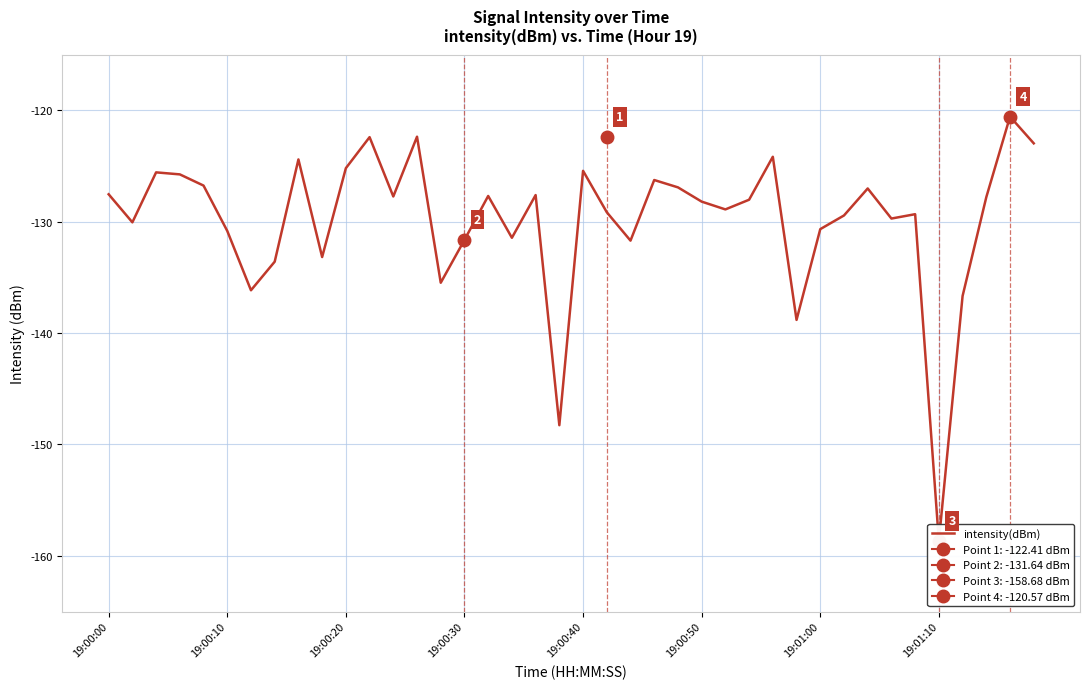

Is it true that the value at 16 is -127.7?

True